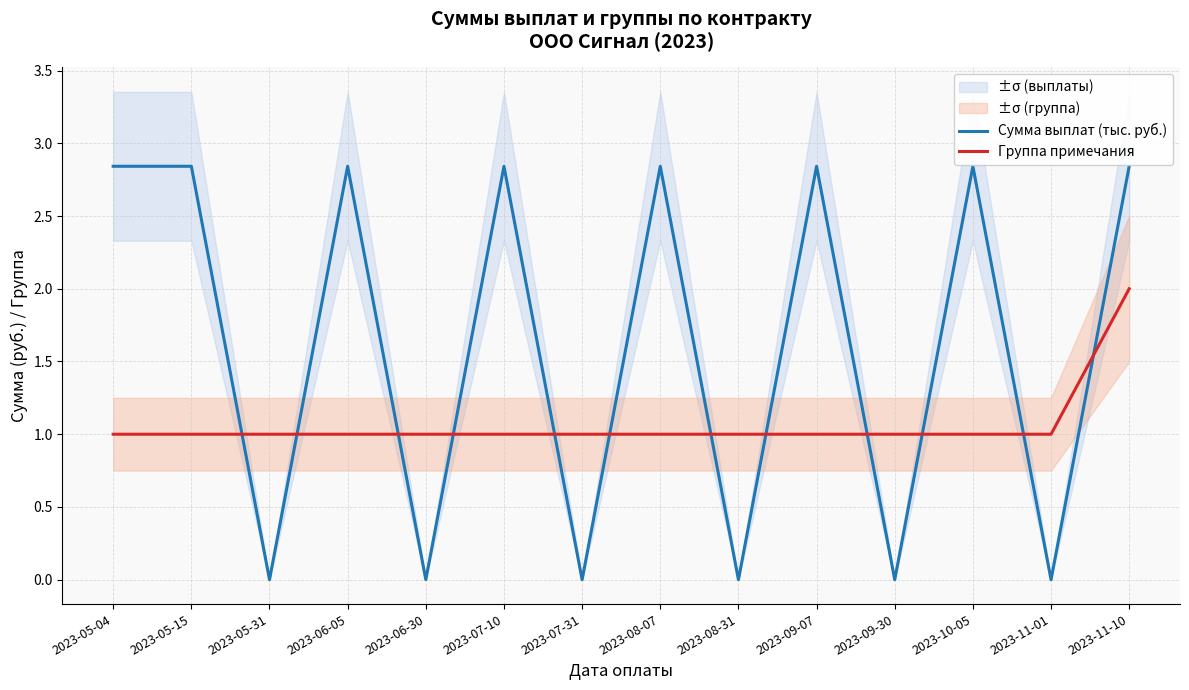

The Сумма выплат (тыс. руб.) series shows 0.0 at 2023-09-30. True or false?

True